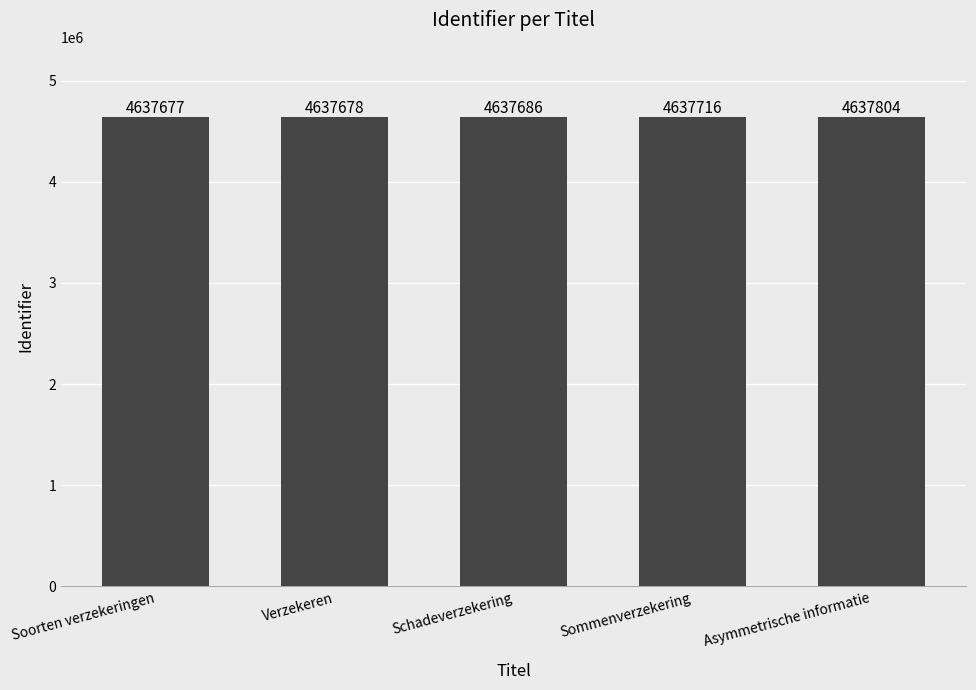

What is the value of the 5th bar from the left?

4637804